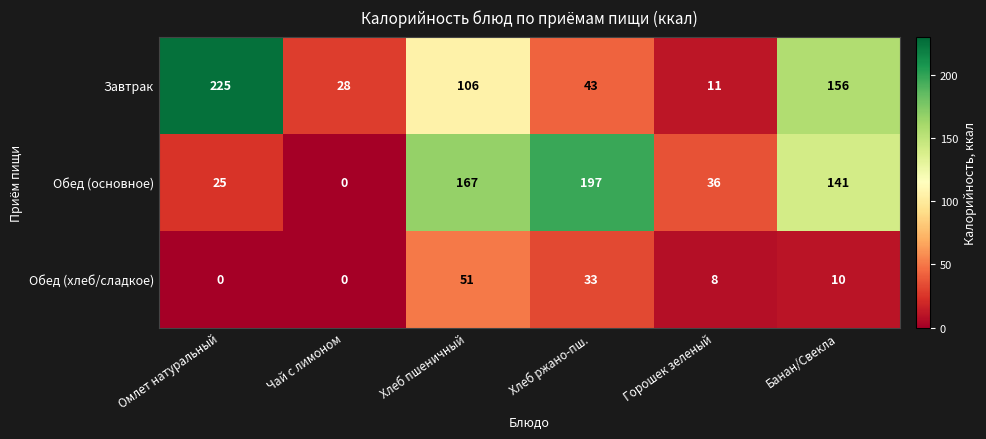

Reading left to right, transcribe all the data shown in this chart.

Завтрак: 225	28	106	43	11	156
Обед (основное): 25	0	167	197	36	141
Обед (хлеб/сладкое): 0	0	51	33	8	10